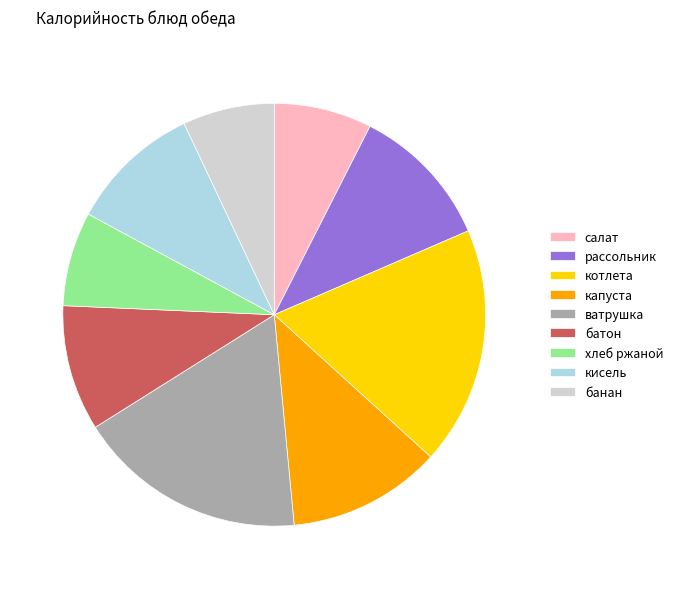

Which has a higher value, банан or рассольник?

рассольник